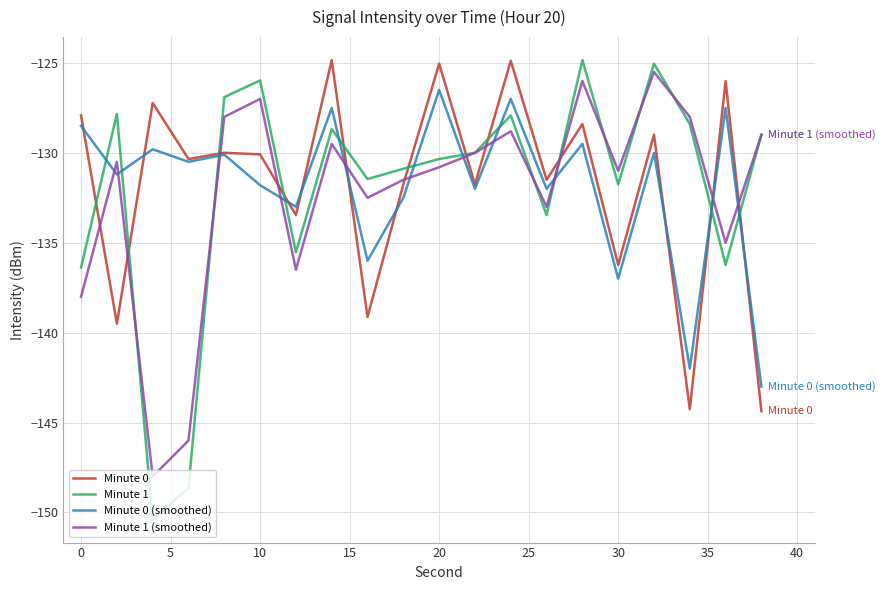

True or false: Minute 0 and Minute 1 (smoothed) cross at least once.

True